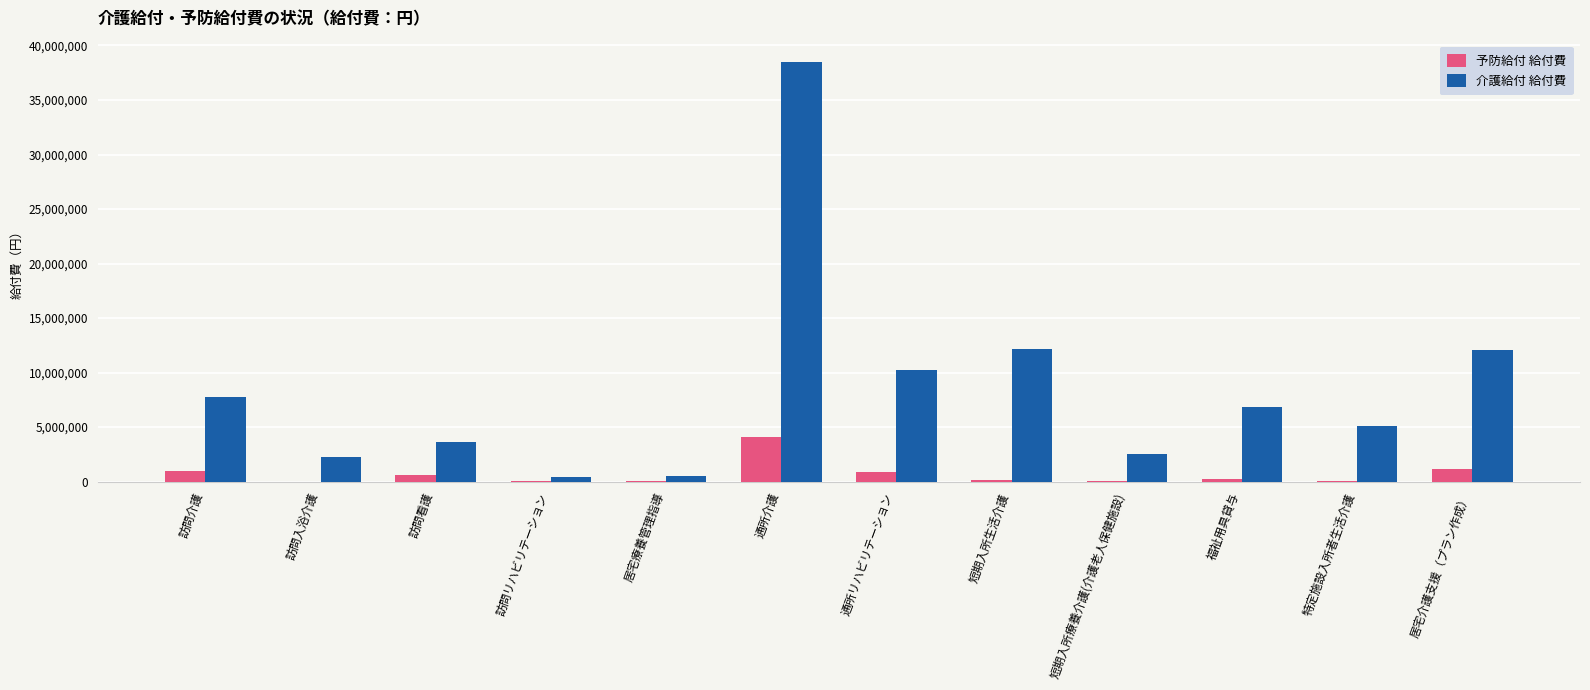

Where does the 介護給付 給付費 series first go above 6834433?

訪問介護